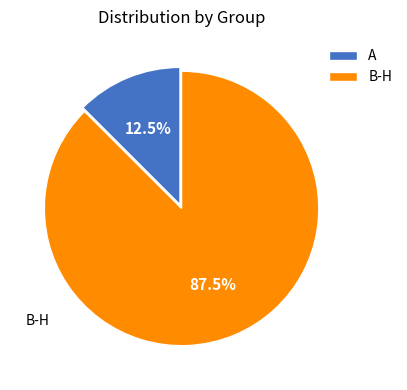

Between B-H and A, which is larger?

B-H